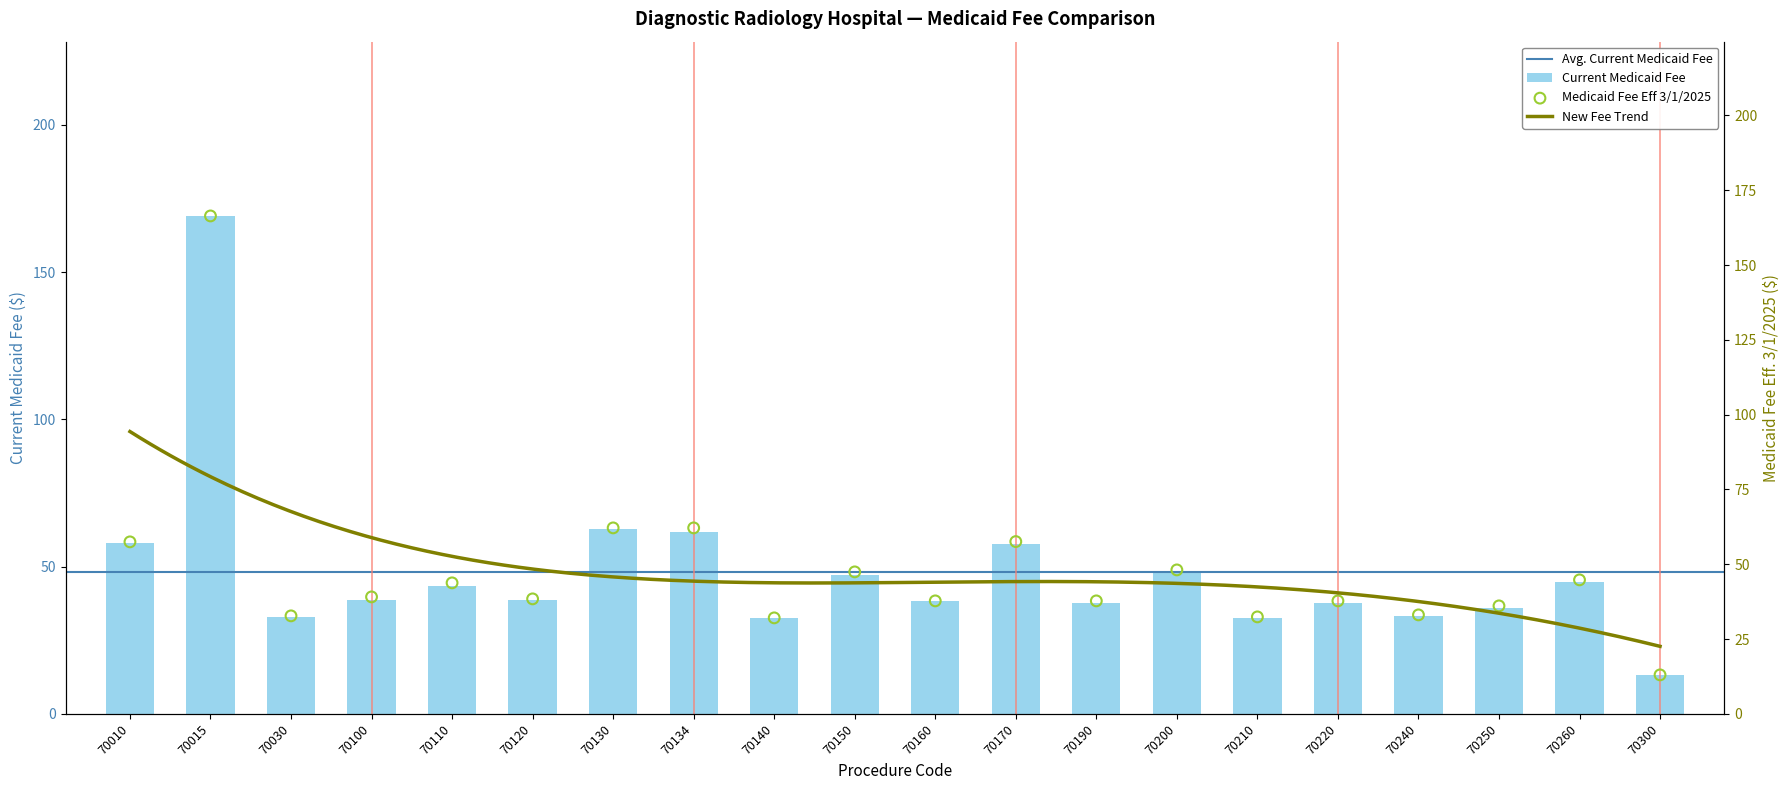

Which series has the largest total across all categories?

Current Medicaid Fee